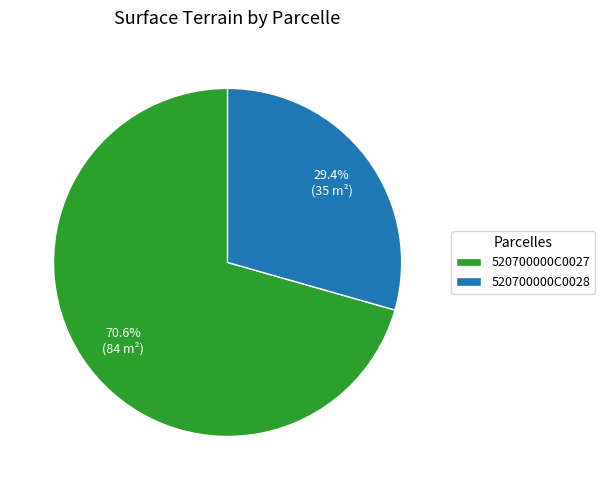

How many segments does this pie chart have?

2